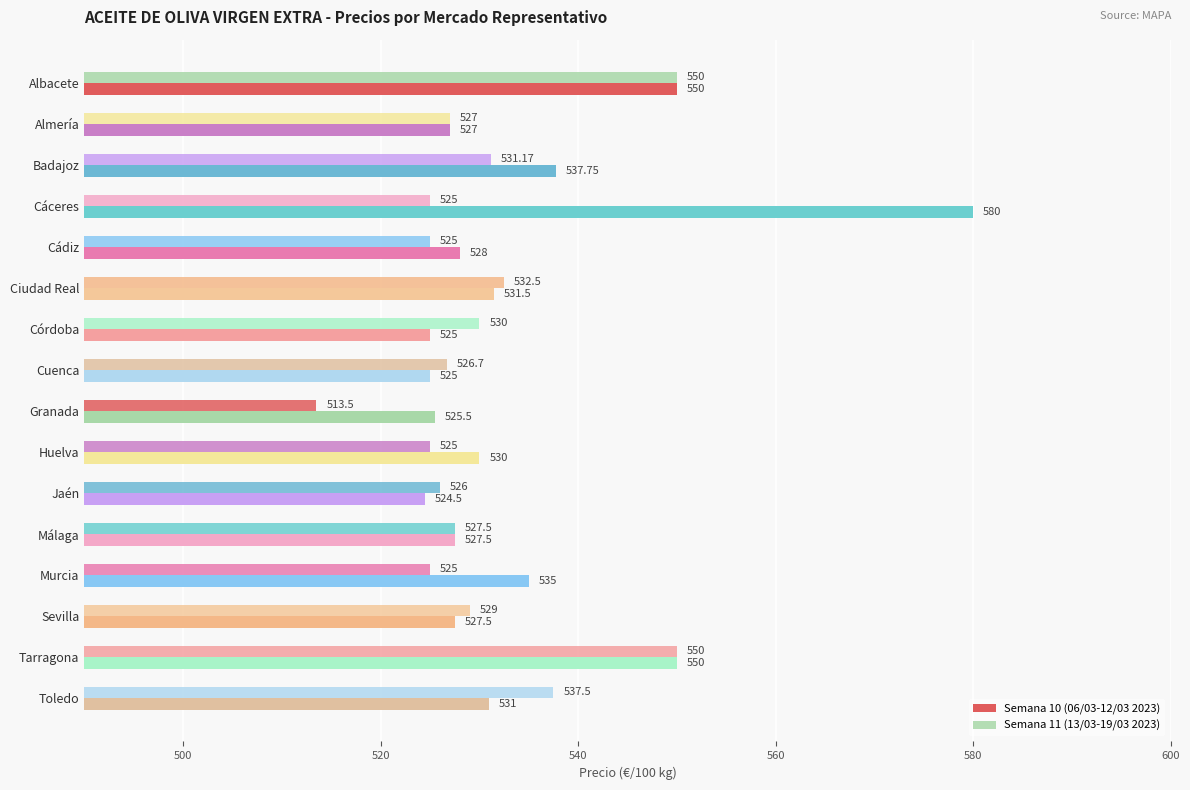

Which series has the largest range (max minus min)?

Semana 10 (06/03-12/03 2023)